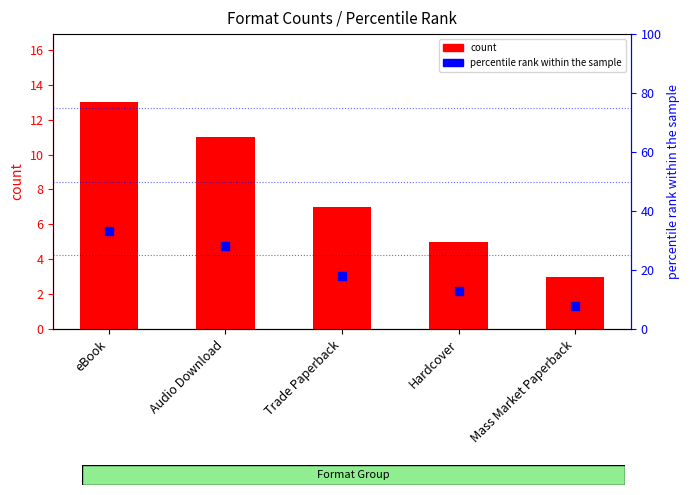

At how many categories does at least one series exceed 20?

2